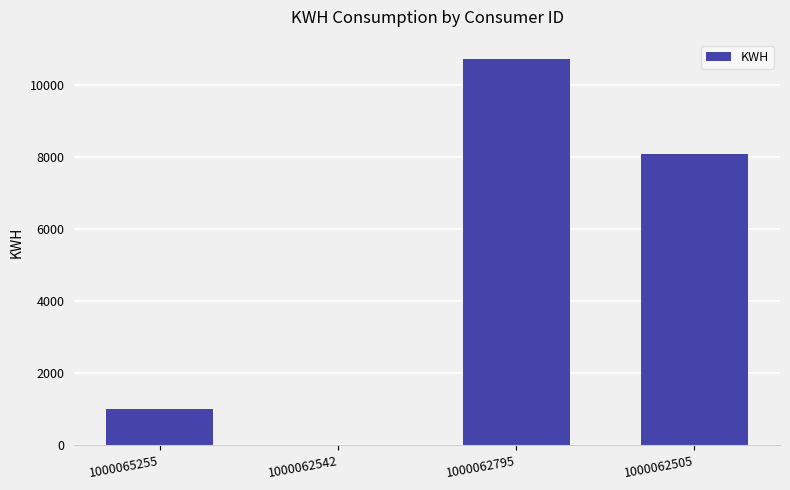

Reading left to right, what are all the values shown in this chart?

1000065255=1003	1000062542=0	1000062795=10721	1000062505=8092